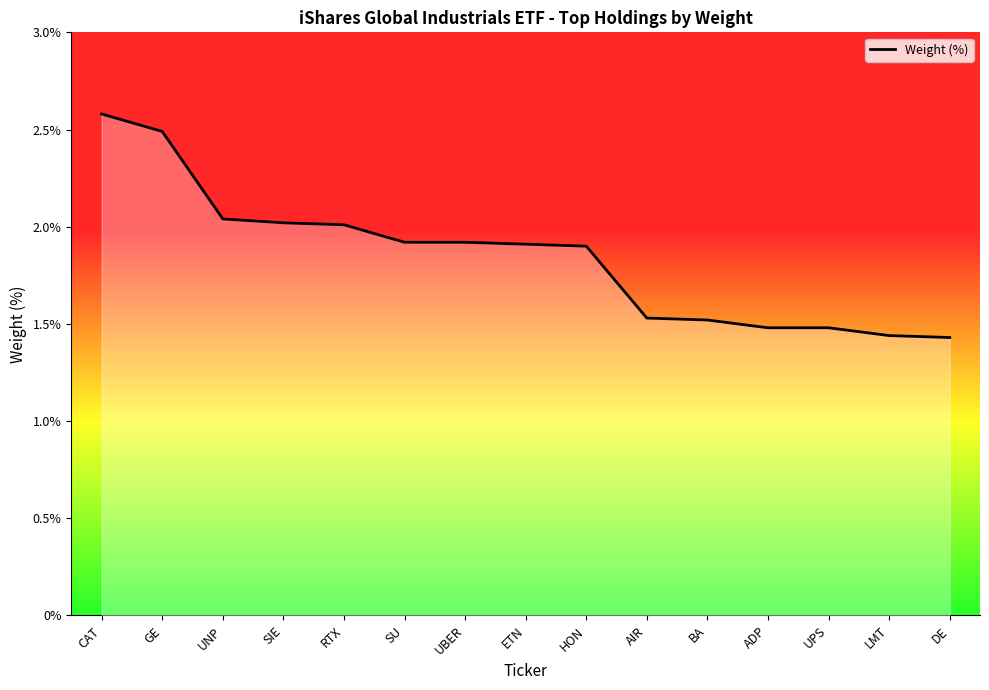

What position from the right is SIE?

12